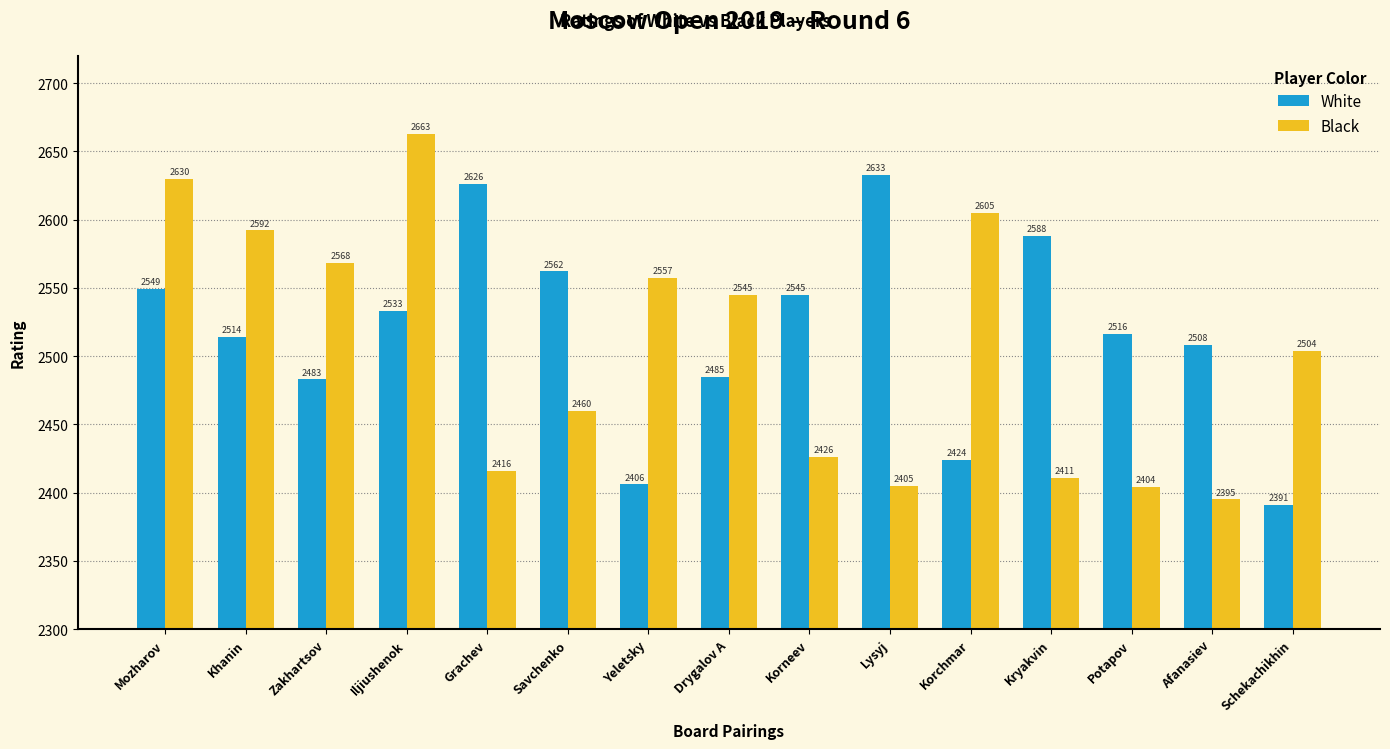

What is the maximum value for Black?

2663